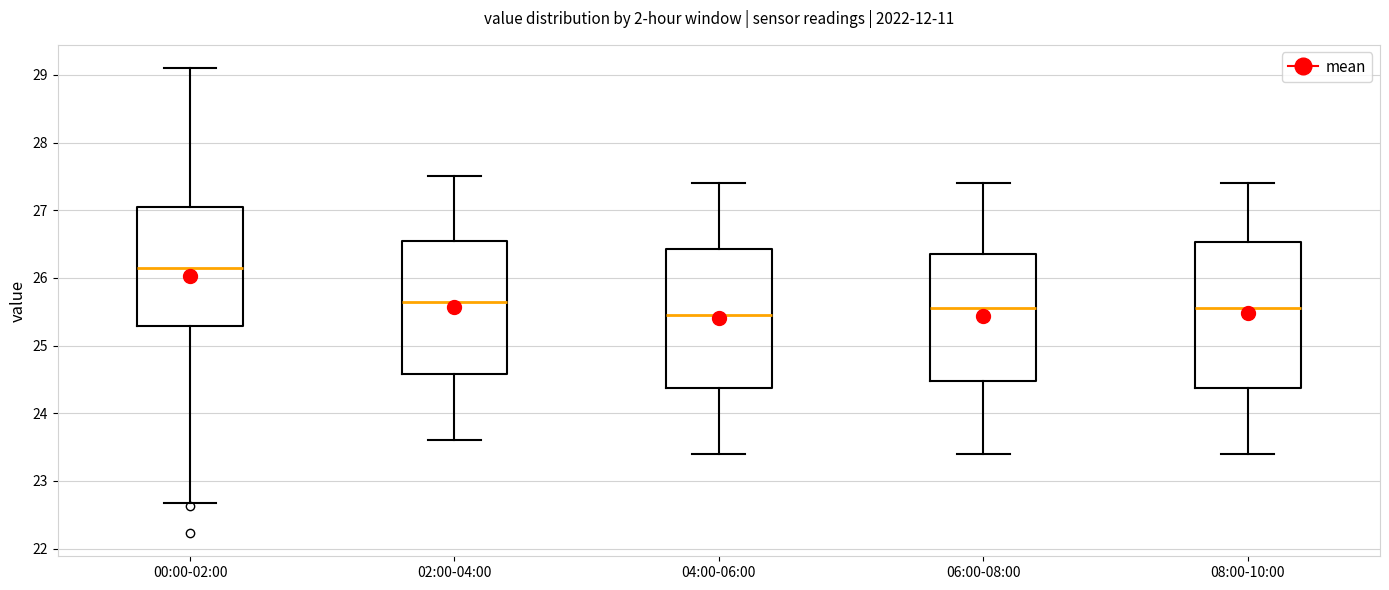

Reading left to right, transcribe this box plot: for each box, give where its median line is, the range the box spans, and where its two whiskers end, as read against the y-axis. The values are not printed on the chart, so give them approximately, as read against the axis.

00:00-02:00: median 26.2, box 25.3 to 27.0, whiskers 22.7 to 29.1
02:00-04:00: median 25.7, box 24.6 to 26.6, whiskers 23.6 to 27.5
04:00-06:00: median 25.5, box 24.4 to 26.4, whiskers 23.4 to 27.4
06:00-08:00: median 25.6, box 24.5 to 26.4, whiskers 23.4 to 27.4
08:00-10:00: median 25.6, box 24.4 to 26.5, whiskers 23.4 to 27.4